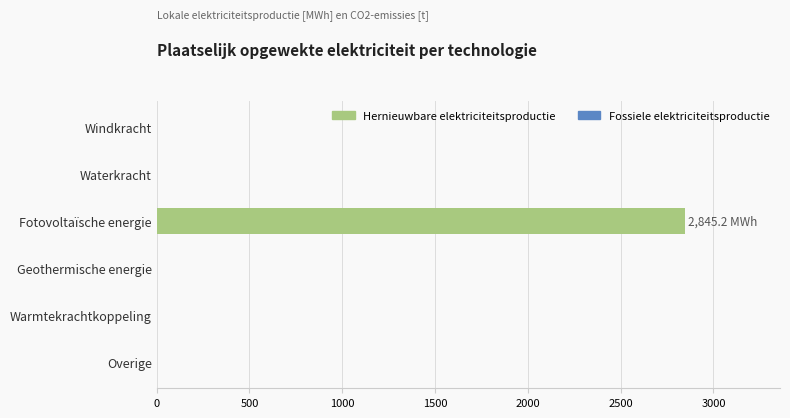

Are the bars horizontal?

Yes